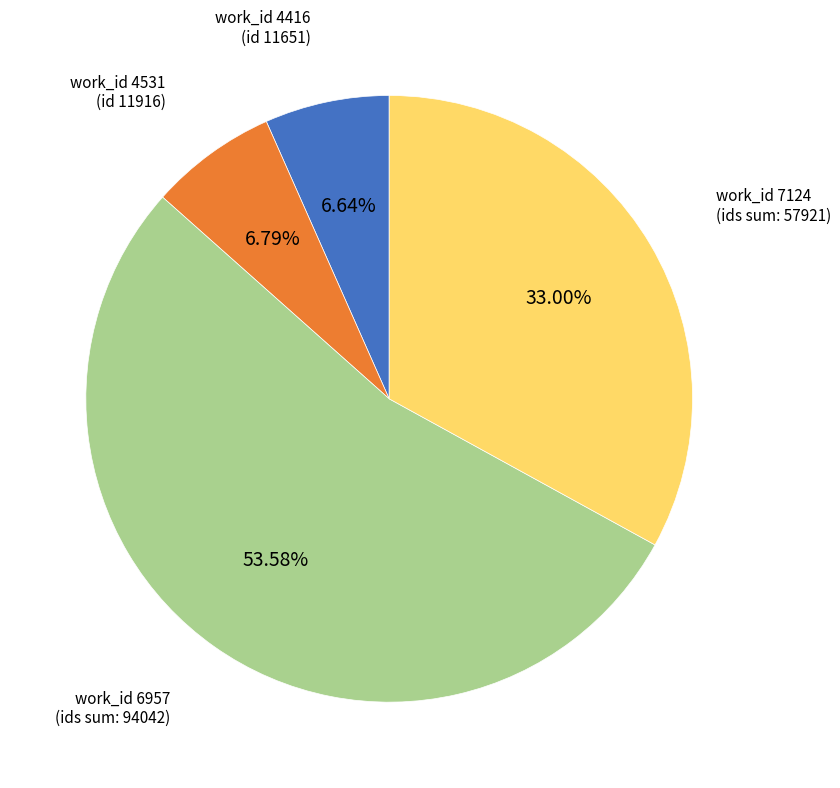

Is there any slice that represents more than half of the pie?

Yes